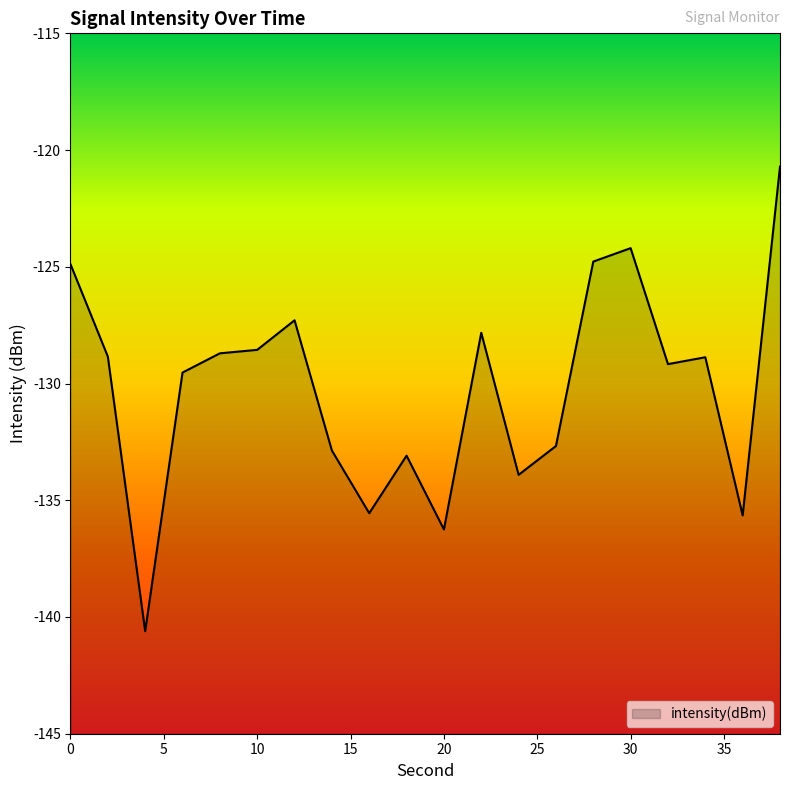

List the labels in order of value, largest first.

38, 30, 28, 0, 12, 22, 10, 8, 2, 34, 32, 6, 26, 14, 18, 24, 16, 36, 20, 4